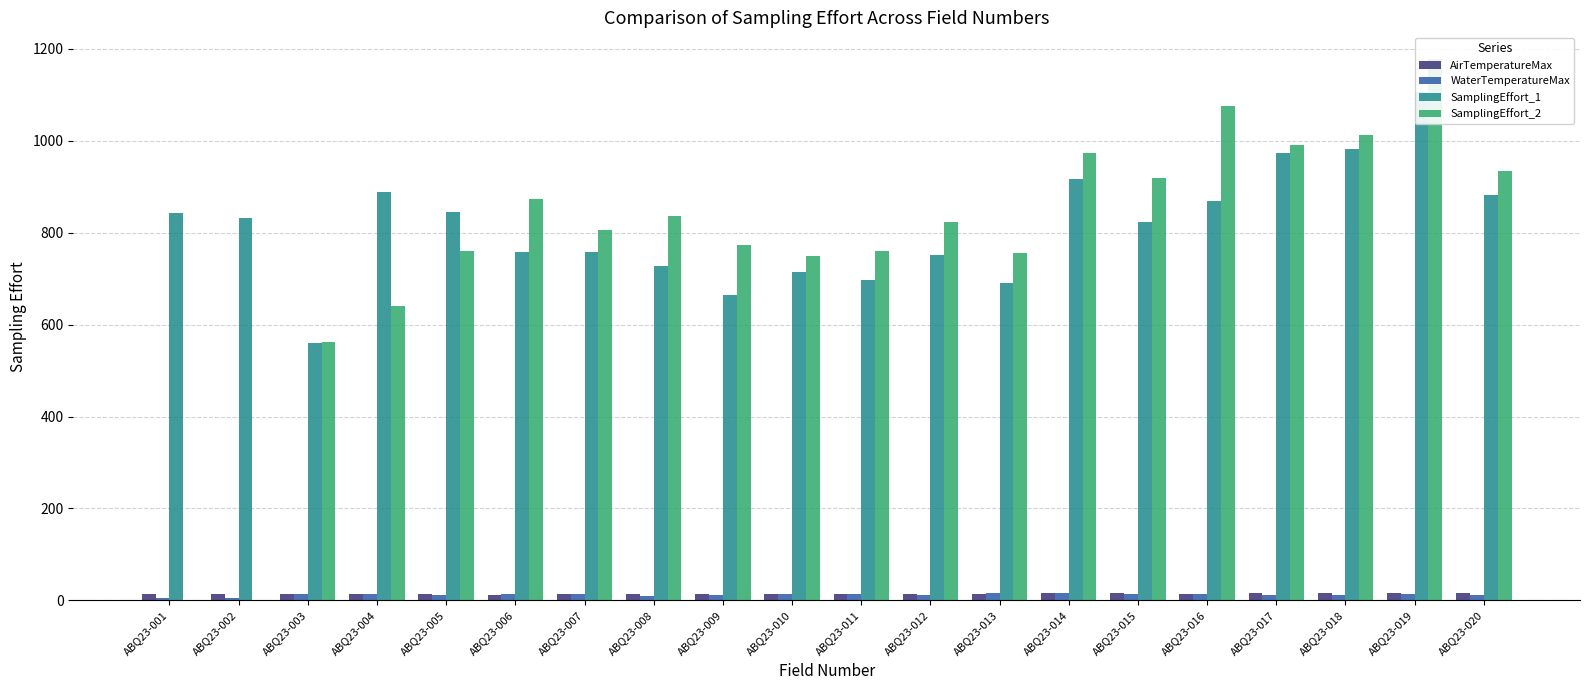

Is the value of SamplingEffort_1 at ABQ23-009 greater than the value of WaterTemperatureMax at ABQ23-013?

Yes